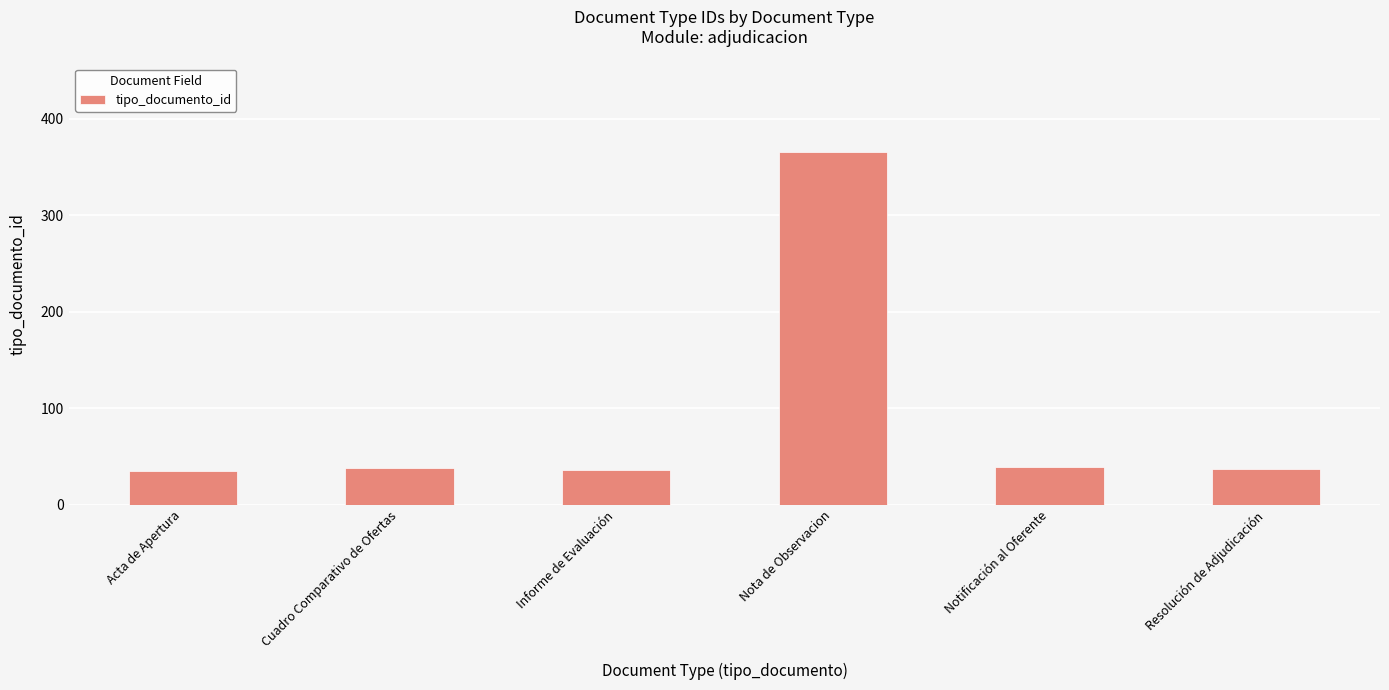

How many series are shown in this chart?

1